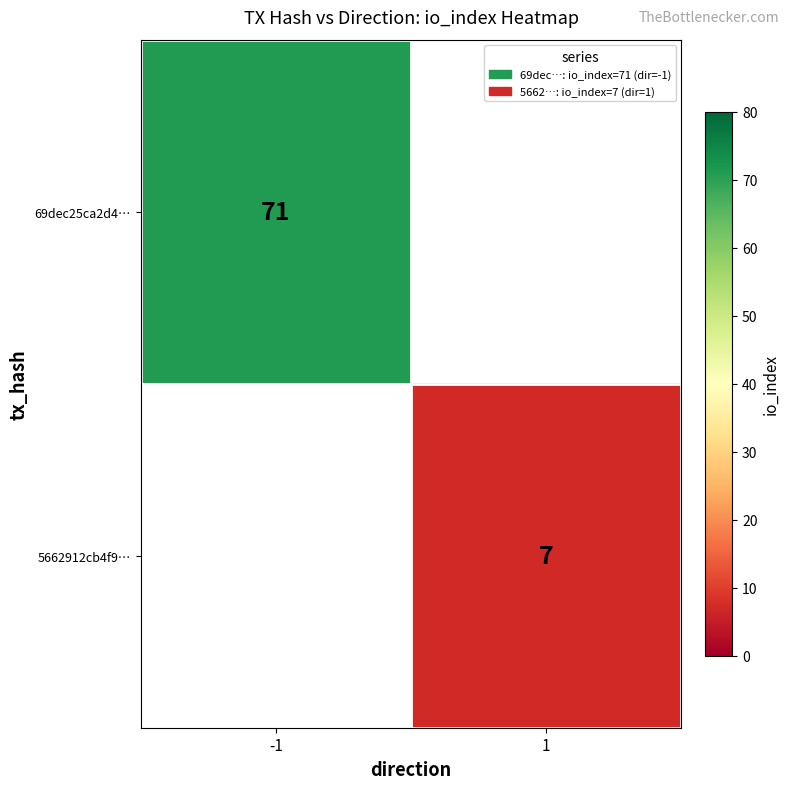

Which has a higher value, 1 or -1?

-1